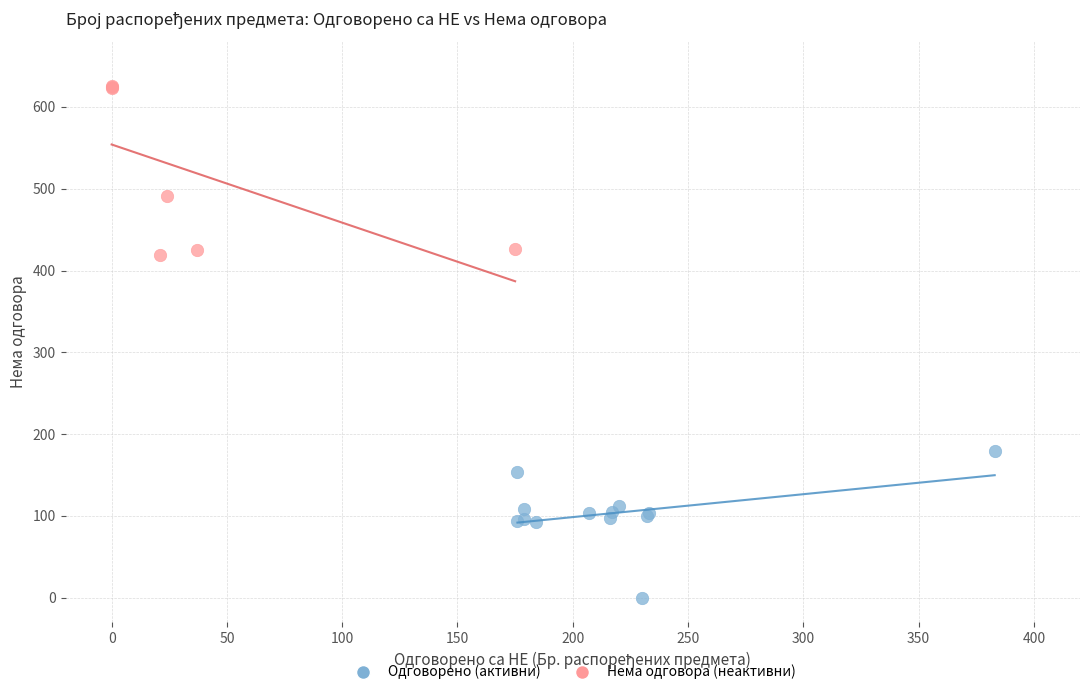

Which series contains the highest Y value?

Нема одговора (неактивни)